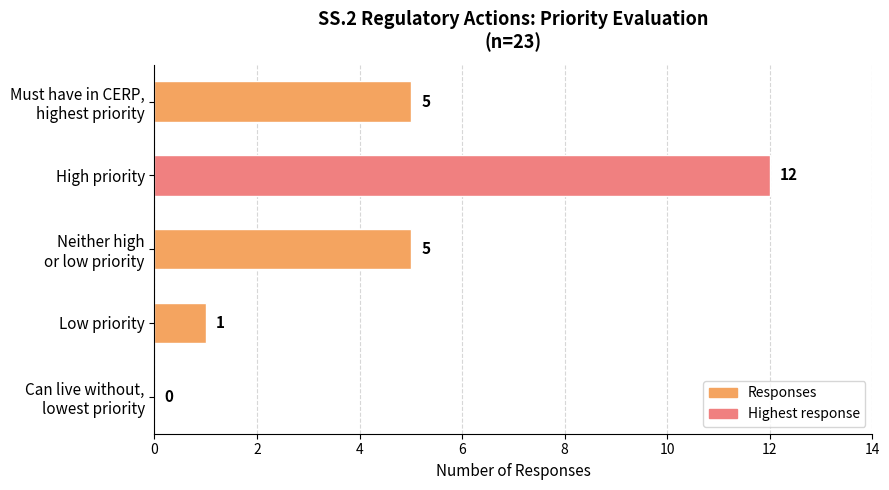

How many series are shown in this chart?

1